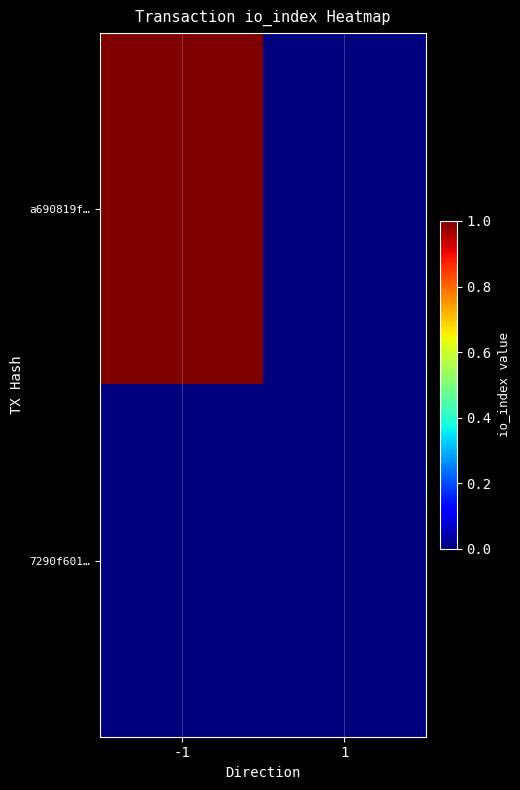

Reading right to left, list all the values displayed in this chart.

a690819f…: 1=0	-1=1
7290f601…: 1=0	-1=0